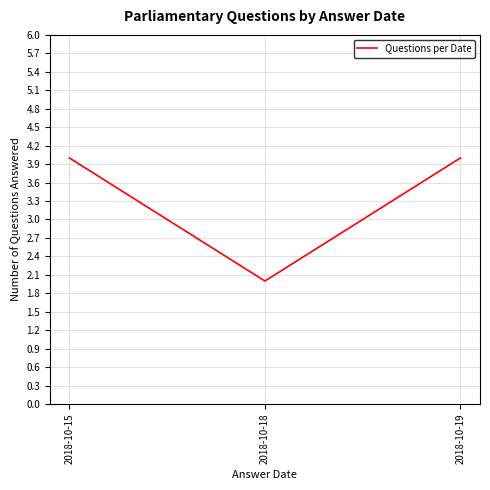

How many values are between 2 and 4?

3